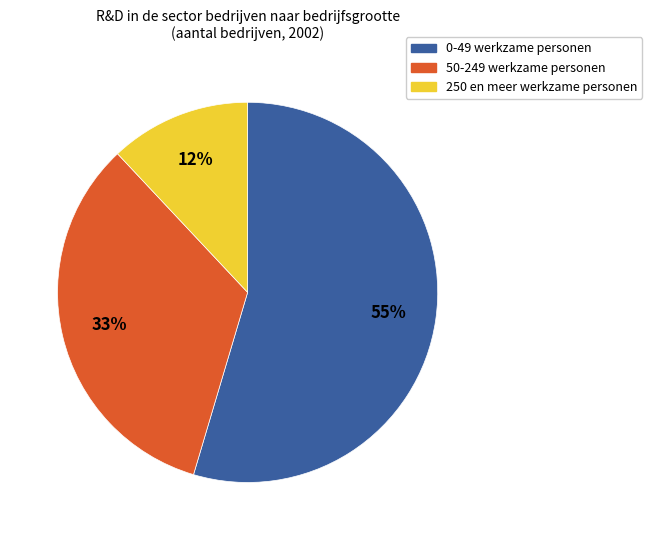

Which slice is the largest?

0-49 werkzame personen